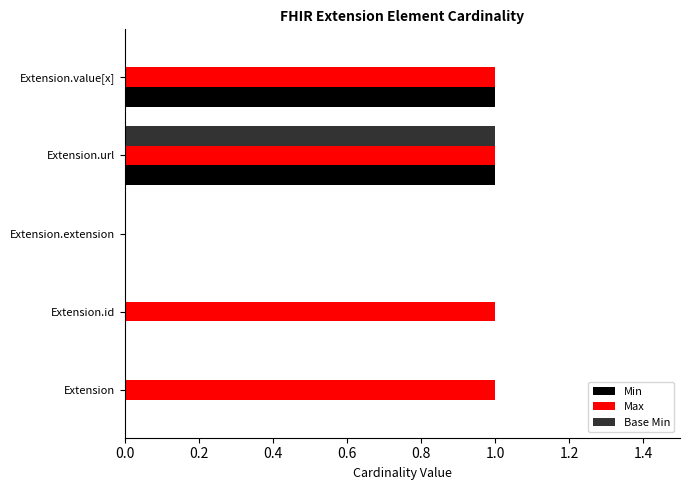

The Base Min series shows 0 at Extension.url. True or false?

False